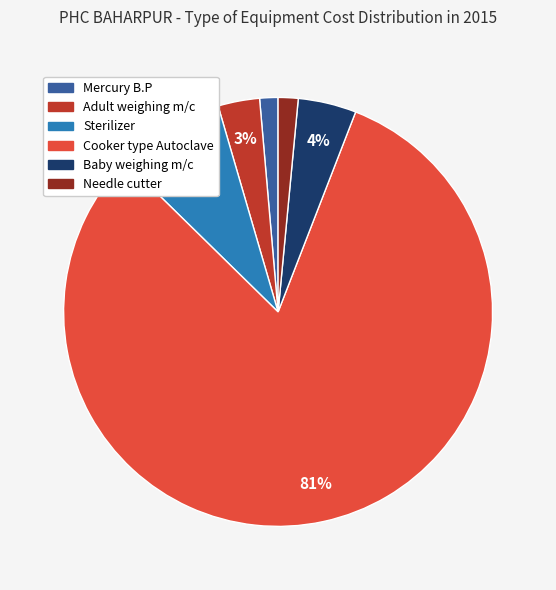

What is the majority slice?

Cooker type Autoclave